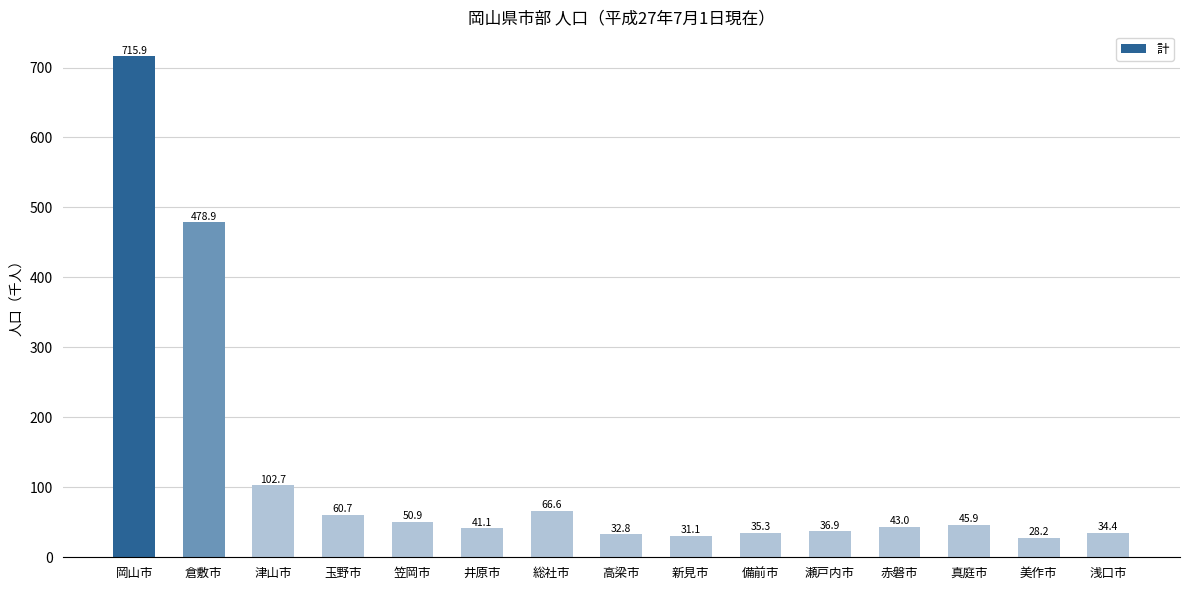

What is the minimum value shown in the chart?

28.2